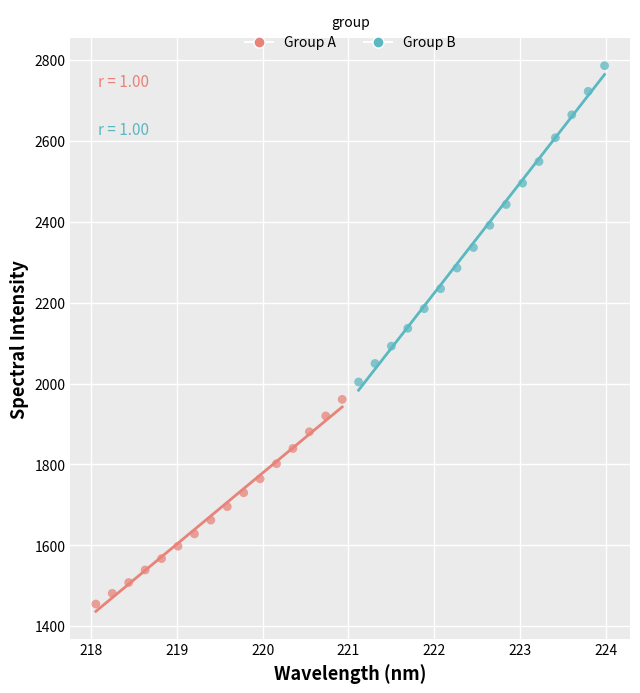

Which series has the largest Y range (max minus min)?

Group B